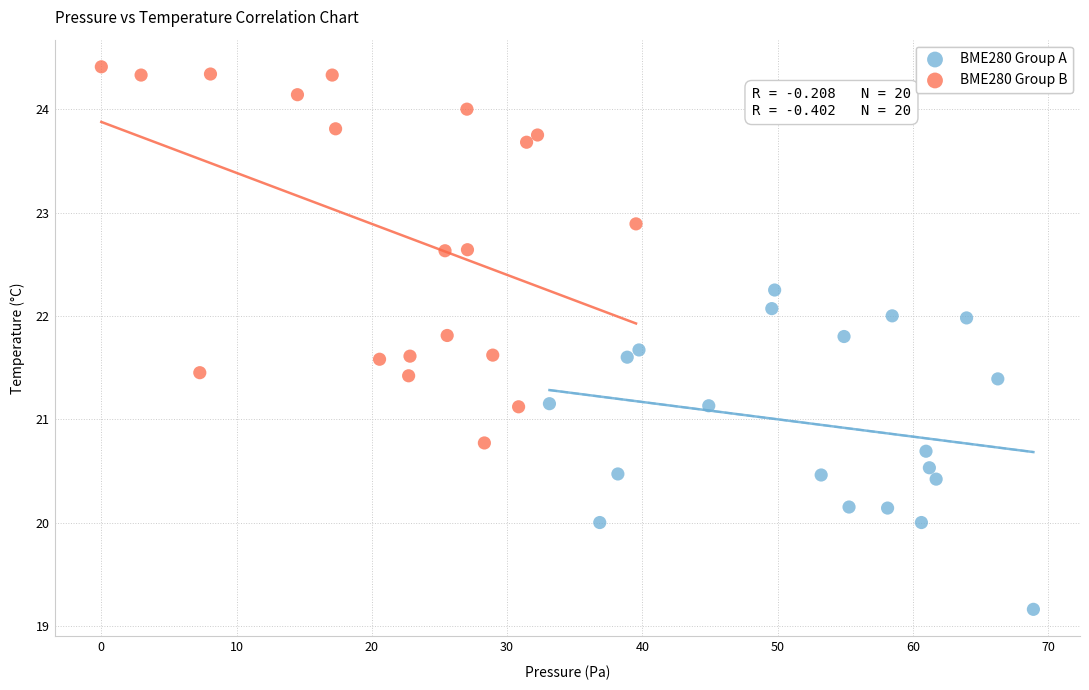

Which series has the widest spread of Y values?

BME280 Group B